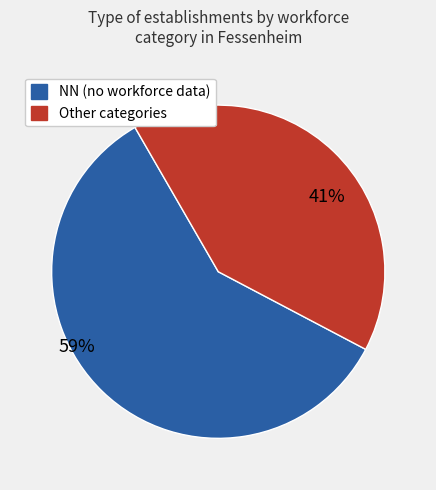

Is there any slice that represents more than half of the pie?

Yes